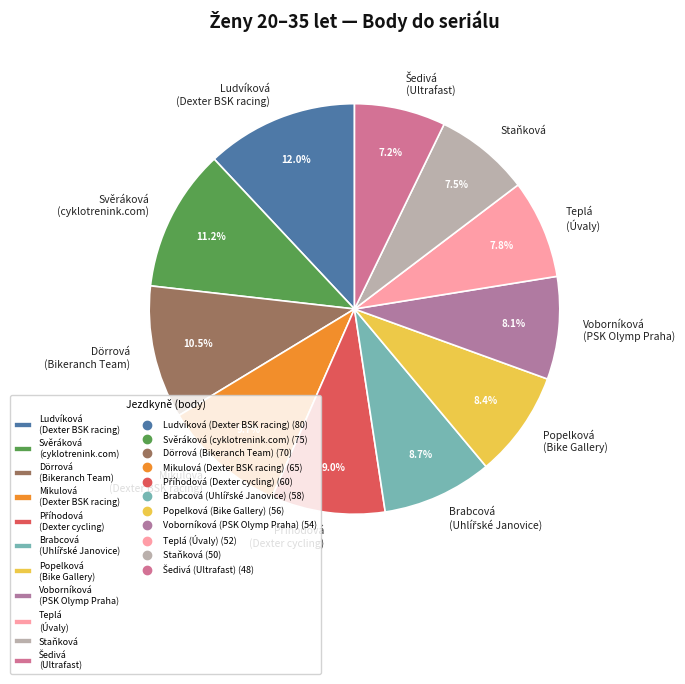

Does Ludvíková (Dexter BSK racing) represent more than half of the total?

No